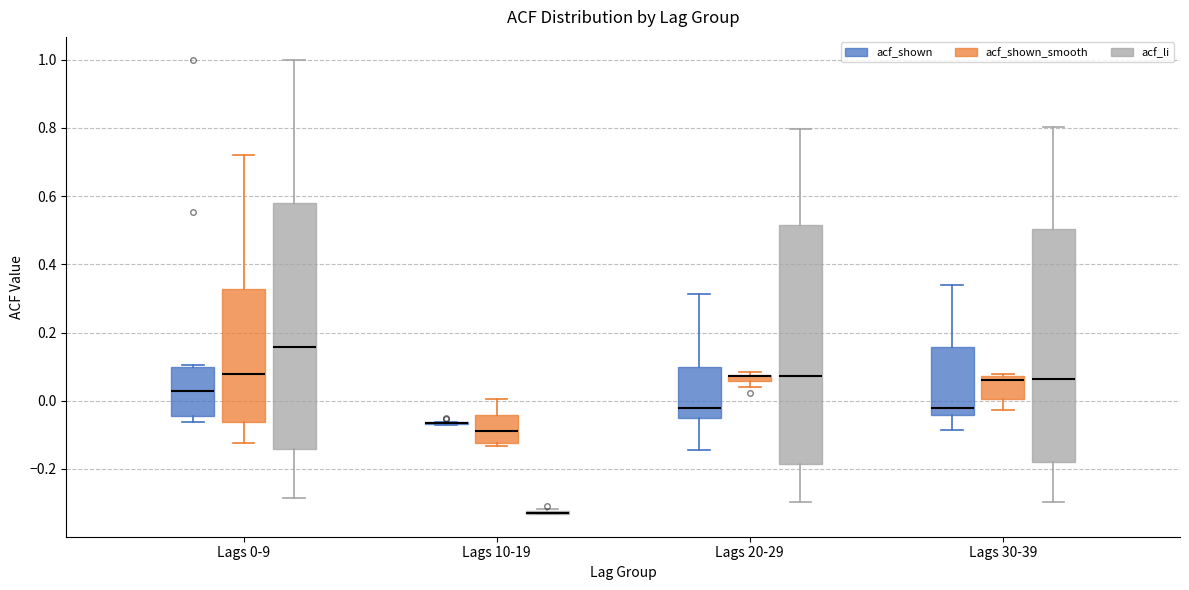

Which box is the tallest, from its lower edge to its upper edge?

Lags 0-9 (acf_li)